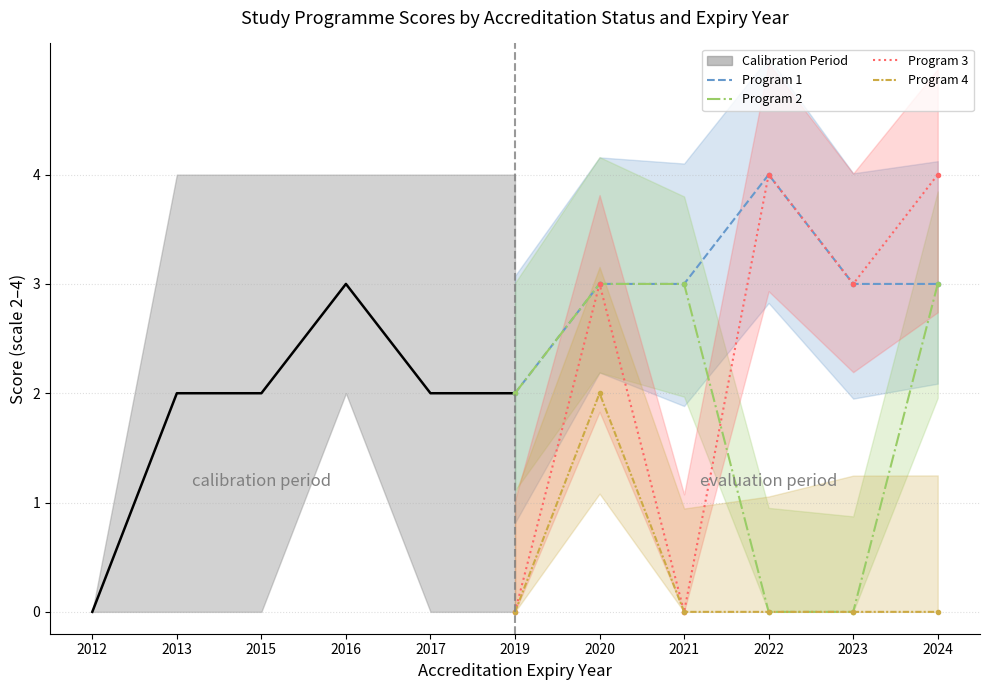

Is the value of Program 2 at 2017 greater than the value of Program 3 at 2019?

No